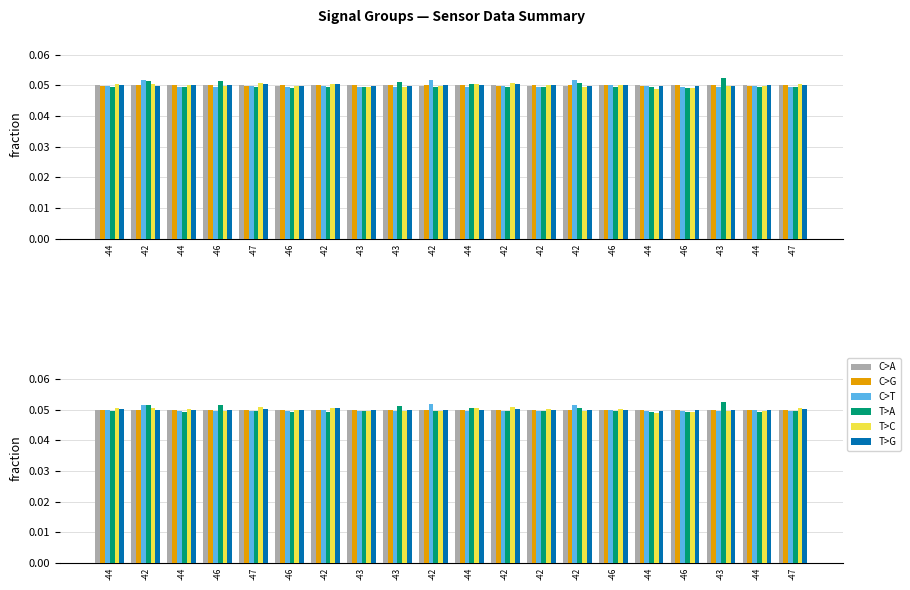

Which label corresponds to the smallest value in the chart?

-44